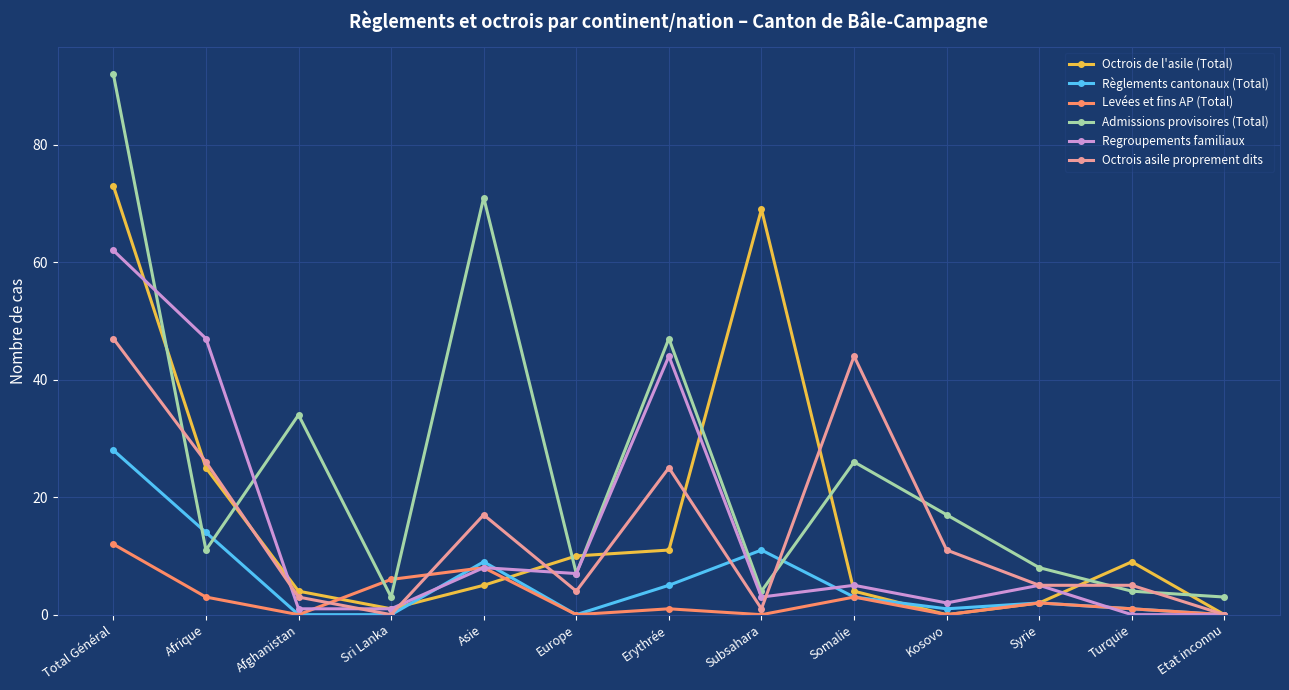

Reading left to right, extract all data points from this chart.

Octrois de l'asile (Total): 73	25	4	1	5	10	11	69	4	0	2	9	0
Règlements cantonaux (Total): 28	14	0	0	9	0	5	11	3	1	2	1	0
Levées et fins AP (Total): 12	3	0	6	8	0	1	0	3	0	2	1	0
Admissions provisoires (Total): 92	11	34	3	71	7	47	4	26	17	8	4	3
Regroupements familiaux: 62	47	1	1	8	7	44	3	5	2	5	0	0
Octrois asile proprement dits: 47	26	3	0	17	4	25	1	44	11	5	5	0